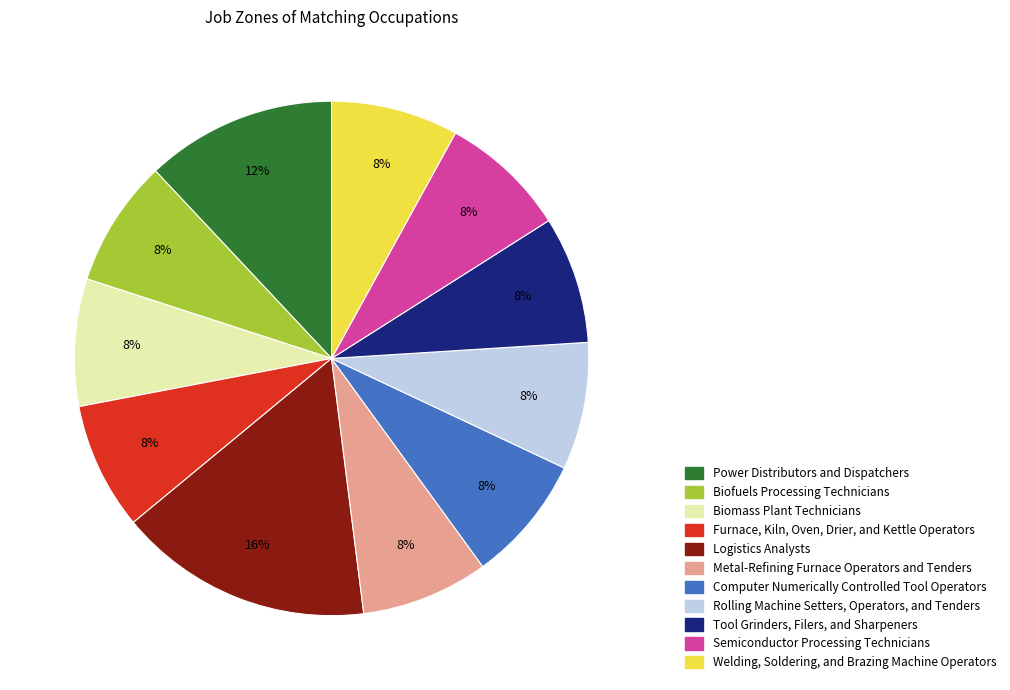

Which category has the biggest portion of the pie?

Logistics Analysts